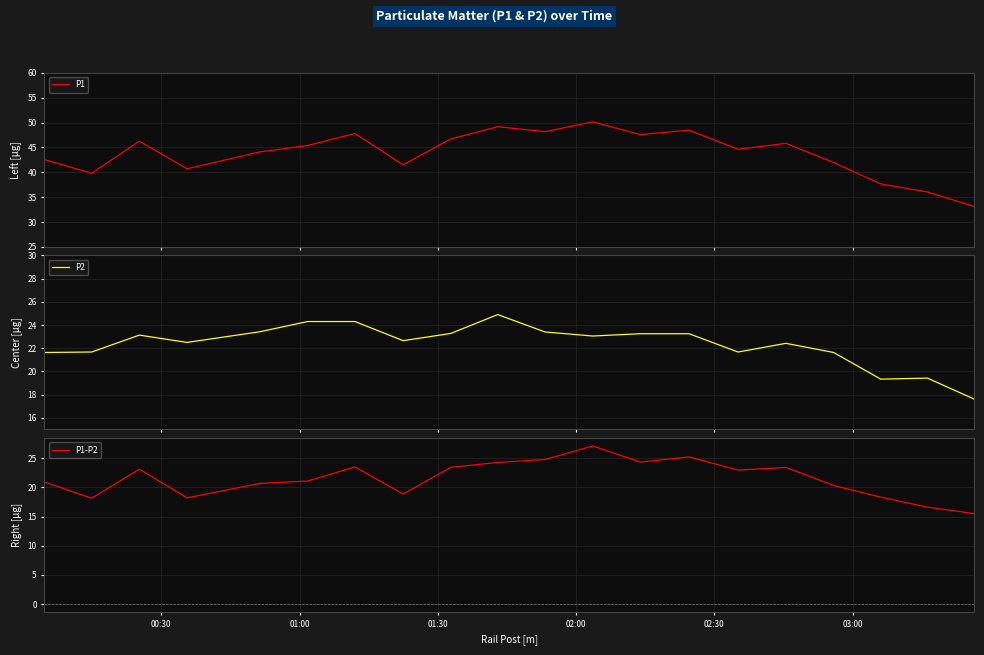

What is the minimum value for P1?

33.1